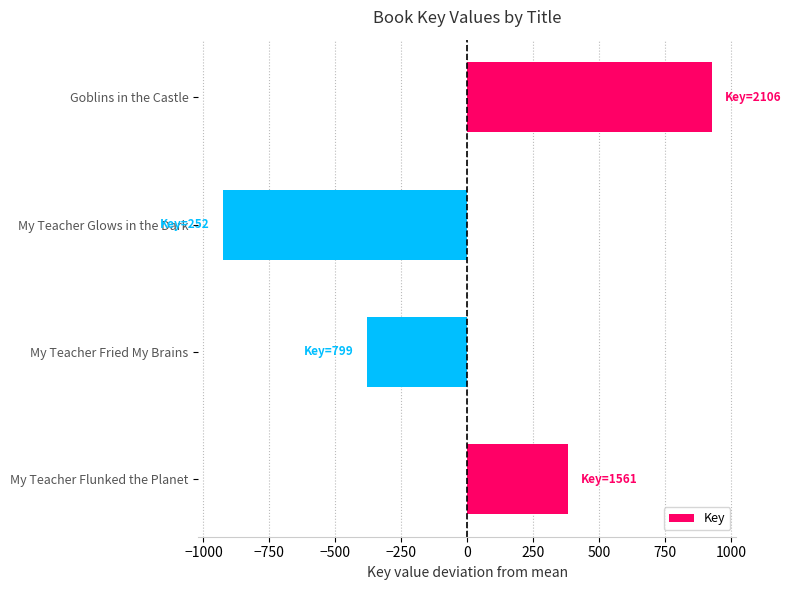

Between Goblins in the Castle and My Teacher Glows in the Dark, which is larger?

Goblins in the Castle